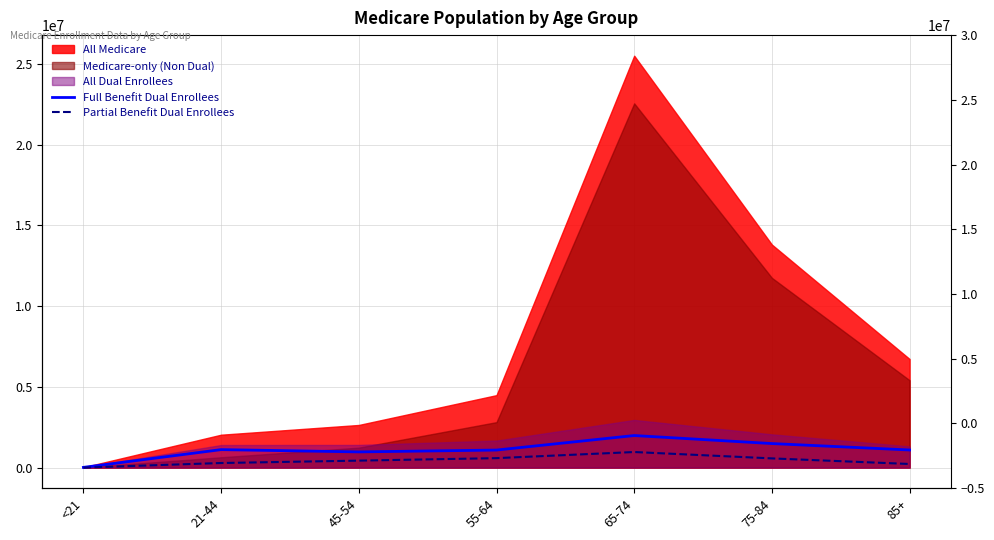

The Full Benefit Dual Enrollees series shows 6849 at <21. True or false?

False